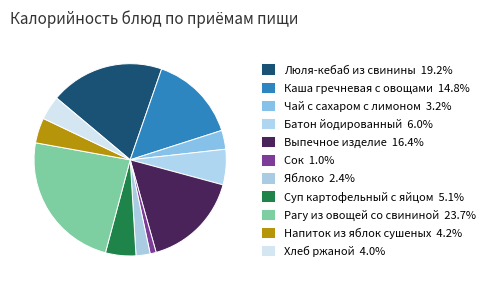

True or false: Чай с сахаром с лимоном accounts for 1% of the total.

False